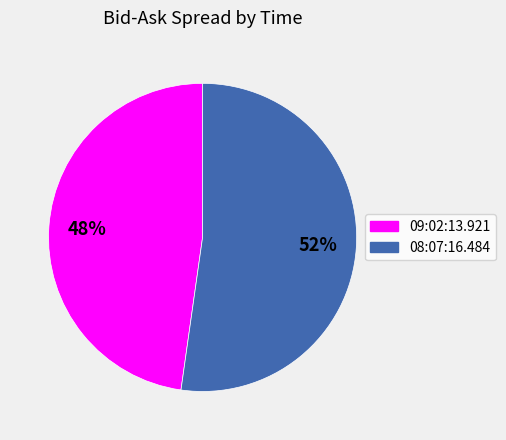

What percentage is the 09:02:13.921 slice, to the nearest percent?

48%